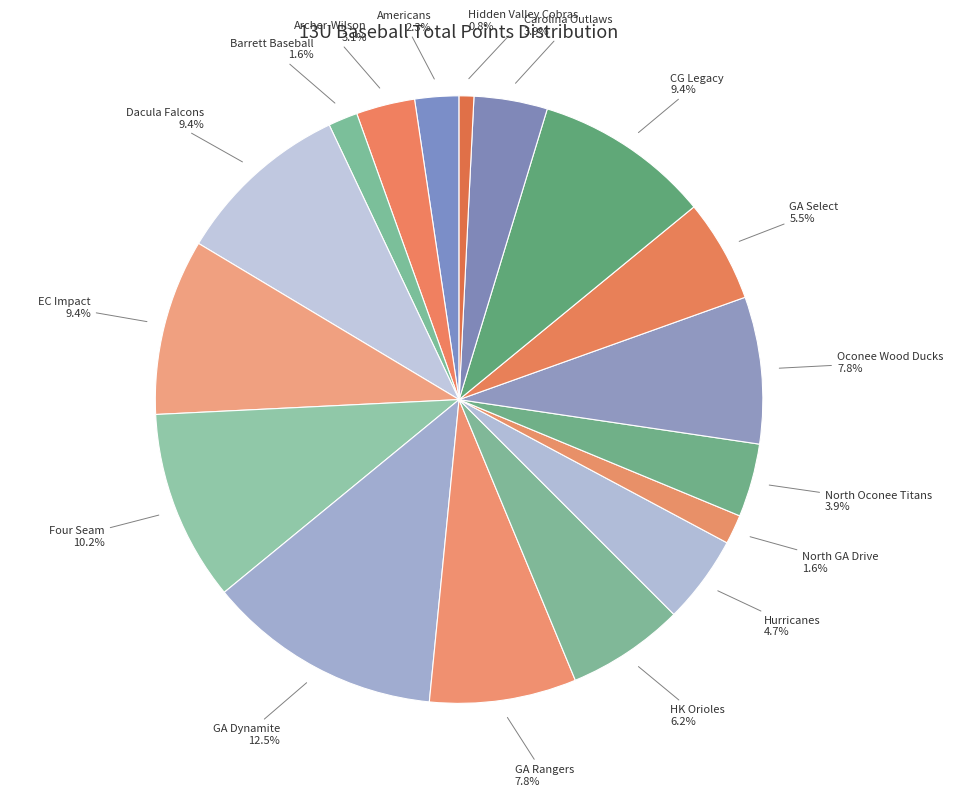

Which slice is the smallest?

Hidden Valley Cobras